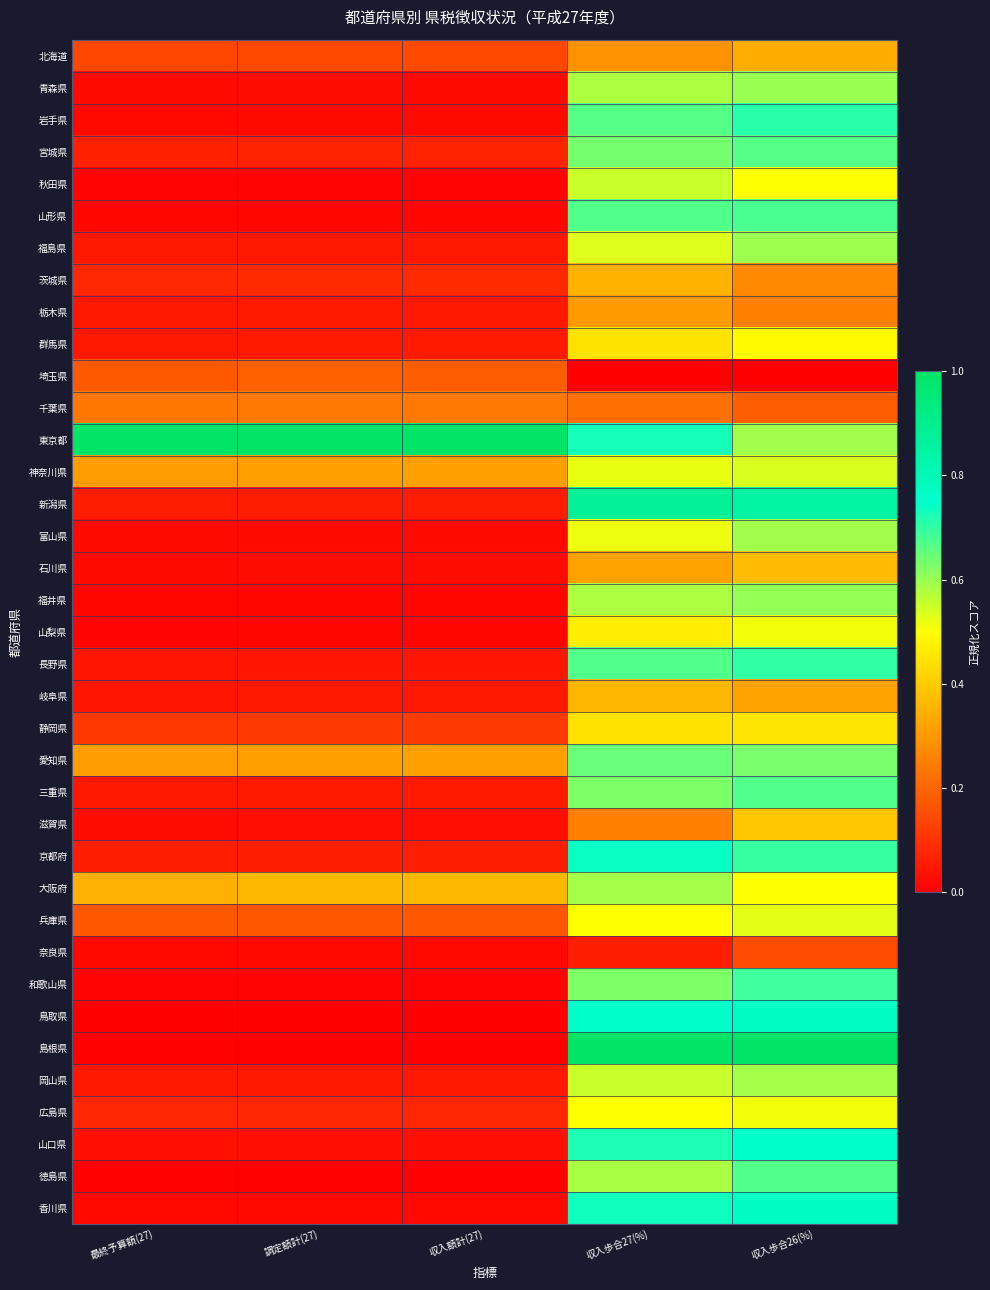

At which category is the sum across all series the highest?

収入歩合26(%)